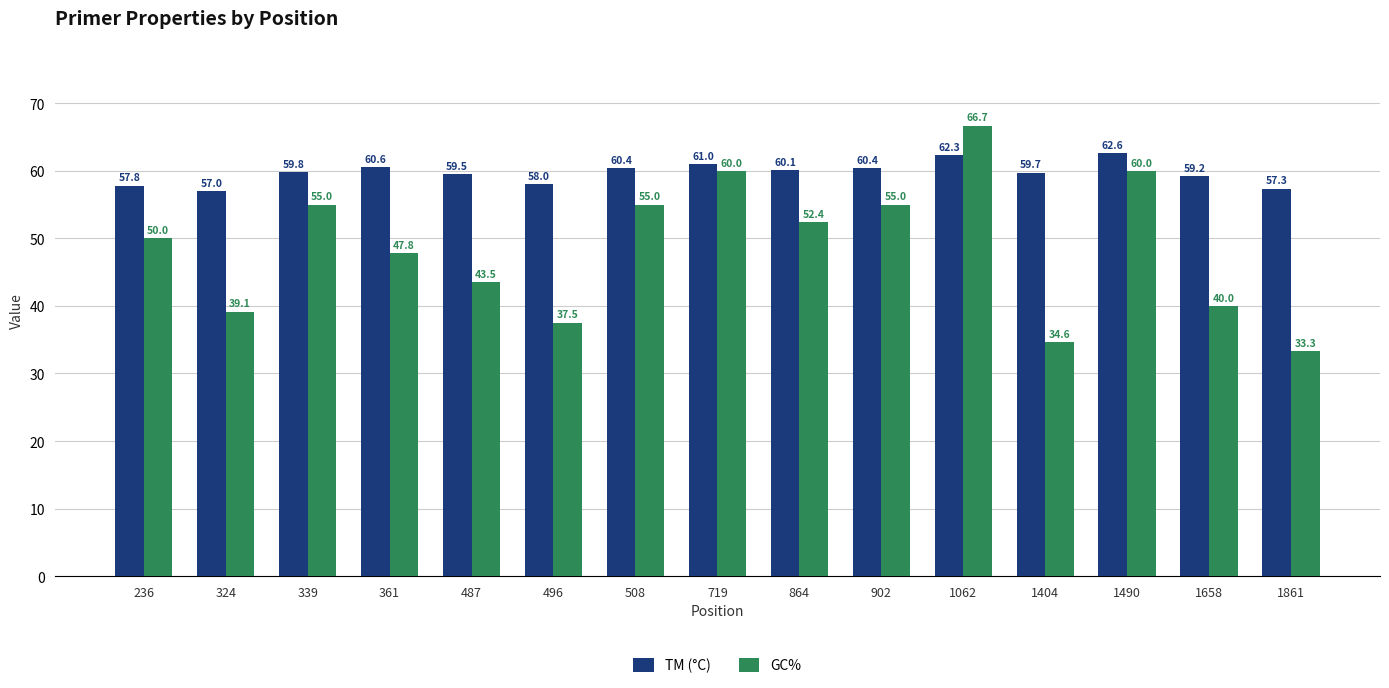

What is the total value across all series at 1658?

99.2